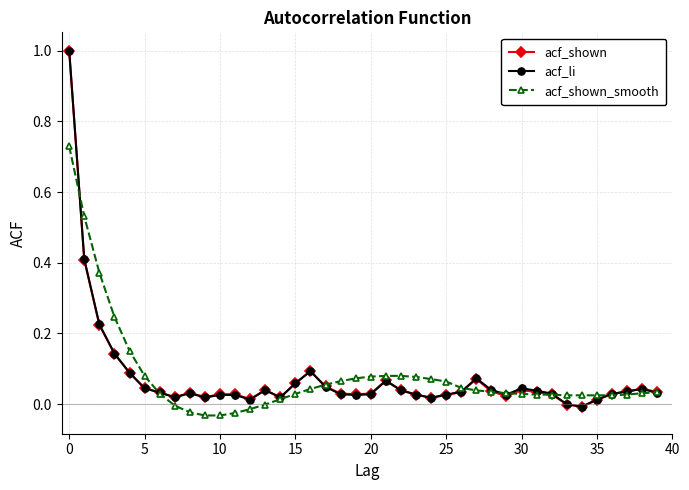

What is the maximum value shown in the chart?

1.0